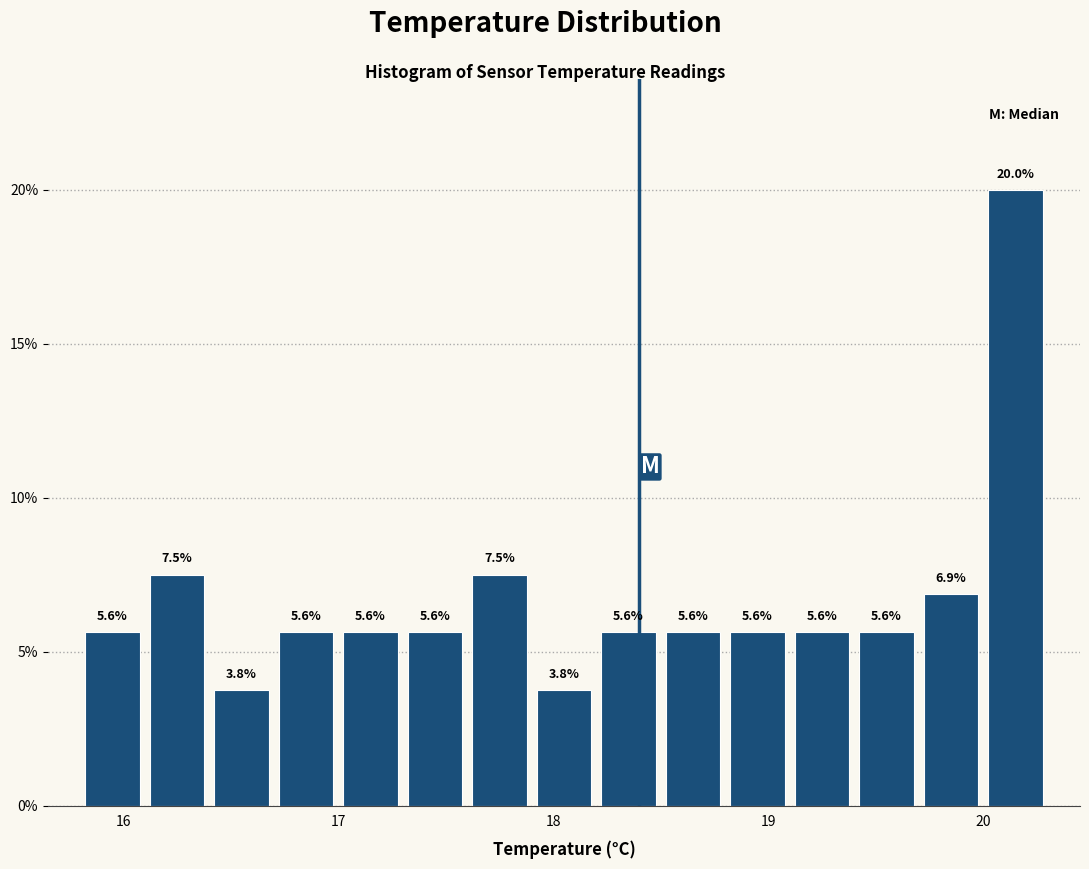

Around what value on the x-axis is the tallest bar? Give the approximate position of its centre, as read against the axis.

20.2